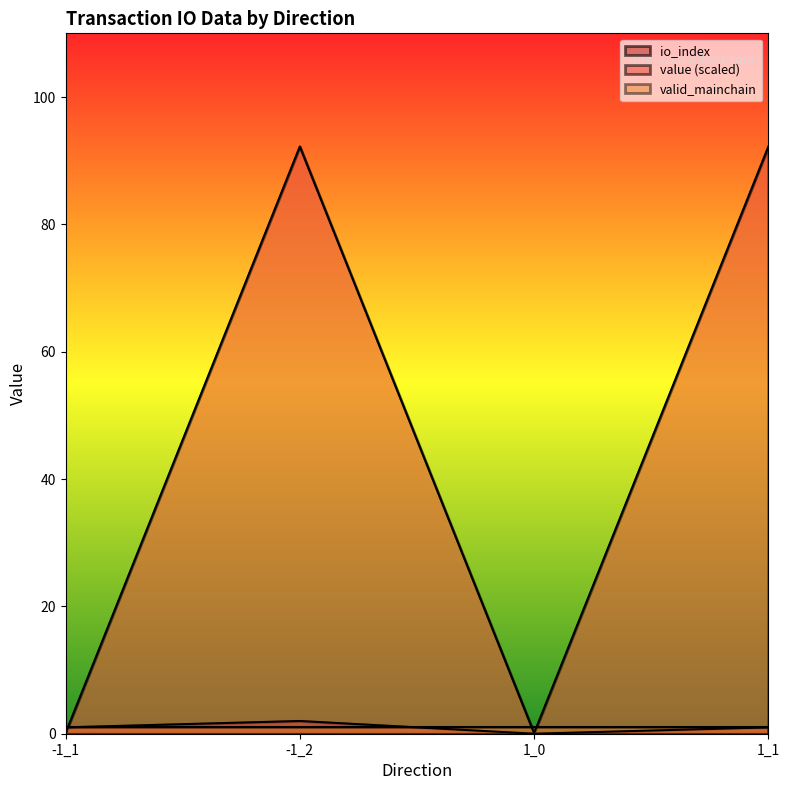

What is the greatest value displayed?

92.2